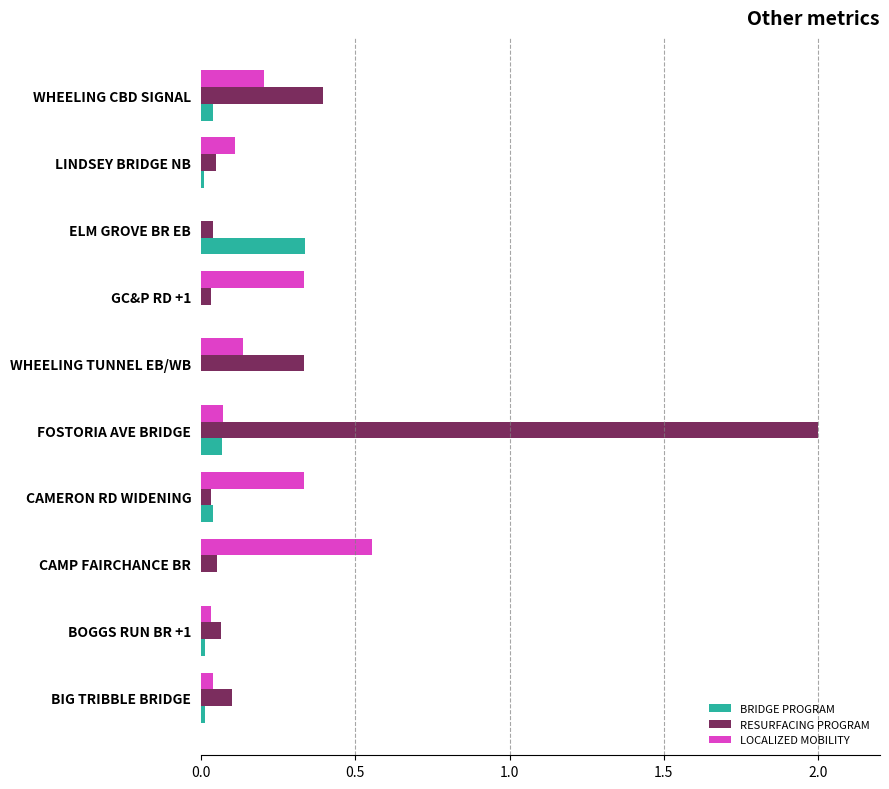

True or false: BRIDGE PROGRAM has a value of 0.0 at CAMP FAIRCHANCE BR.

True